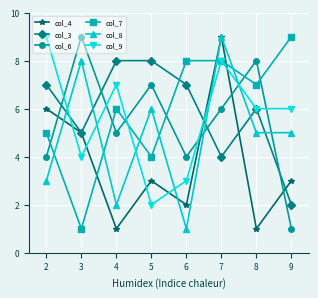

What is the greatest value displayed?

9